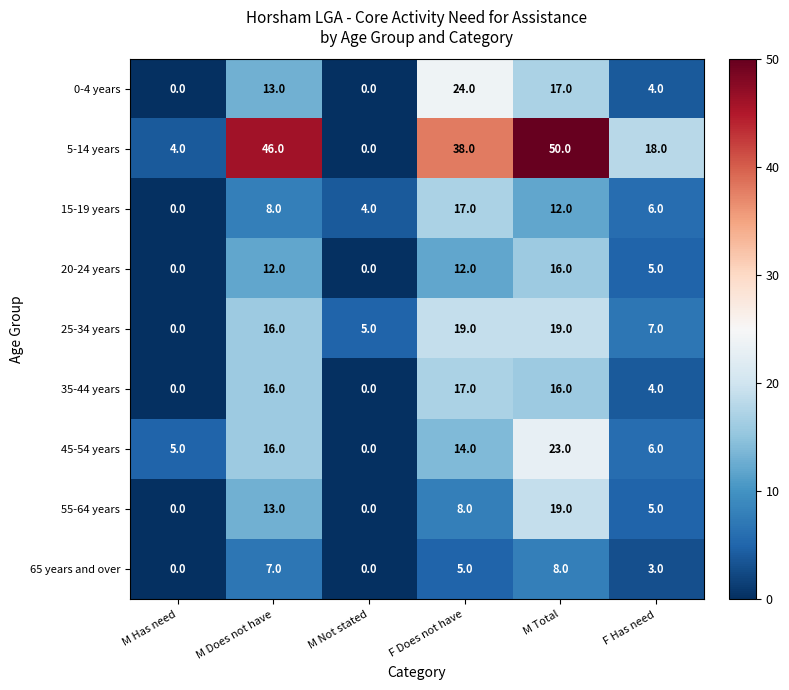

How many 25-34 years values are between 5 and 19?

5